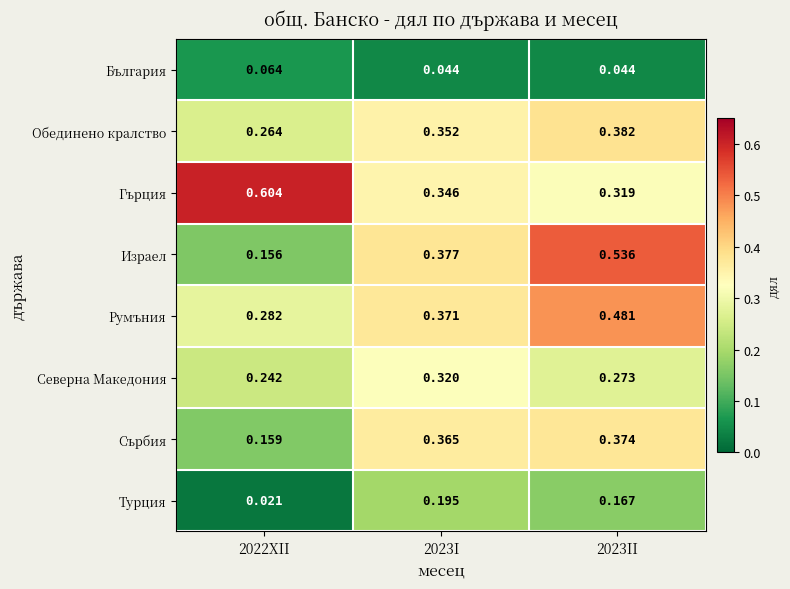

Rank the series by their maximum value, from highest to lowest.

Гърция, Израел, Румъния, Обединено кралство, Сърбия, Северна Македония, Турция, България